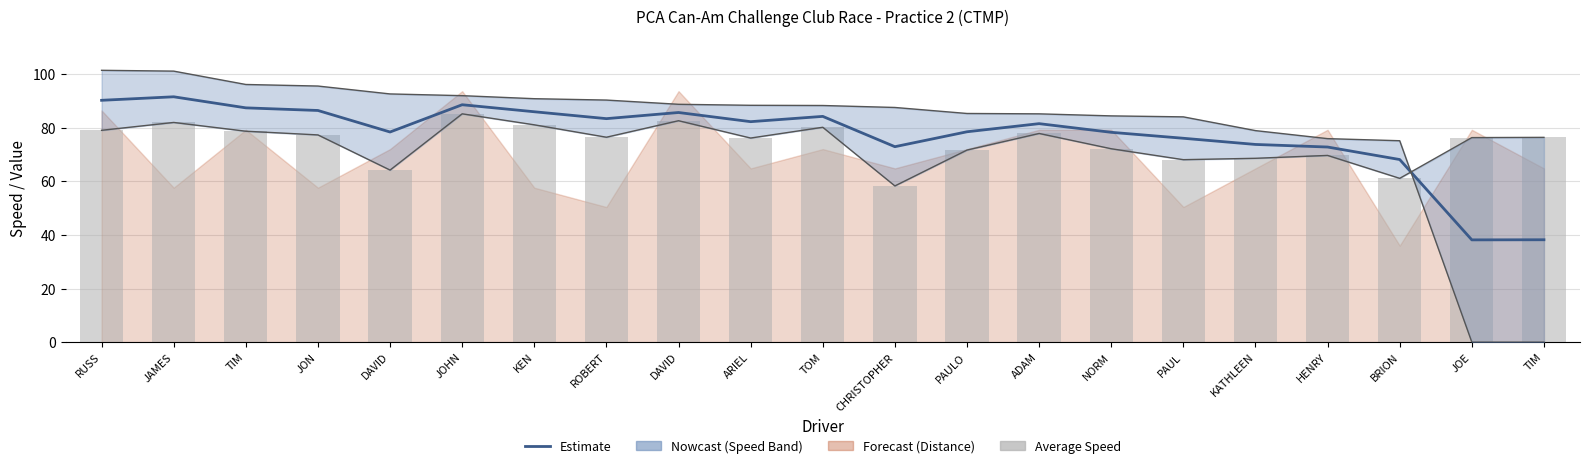

Are the bars horizontal?

No